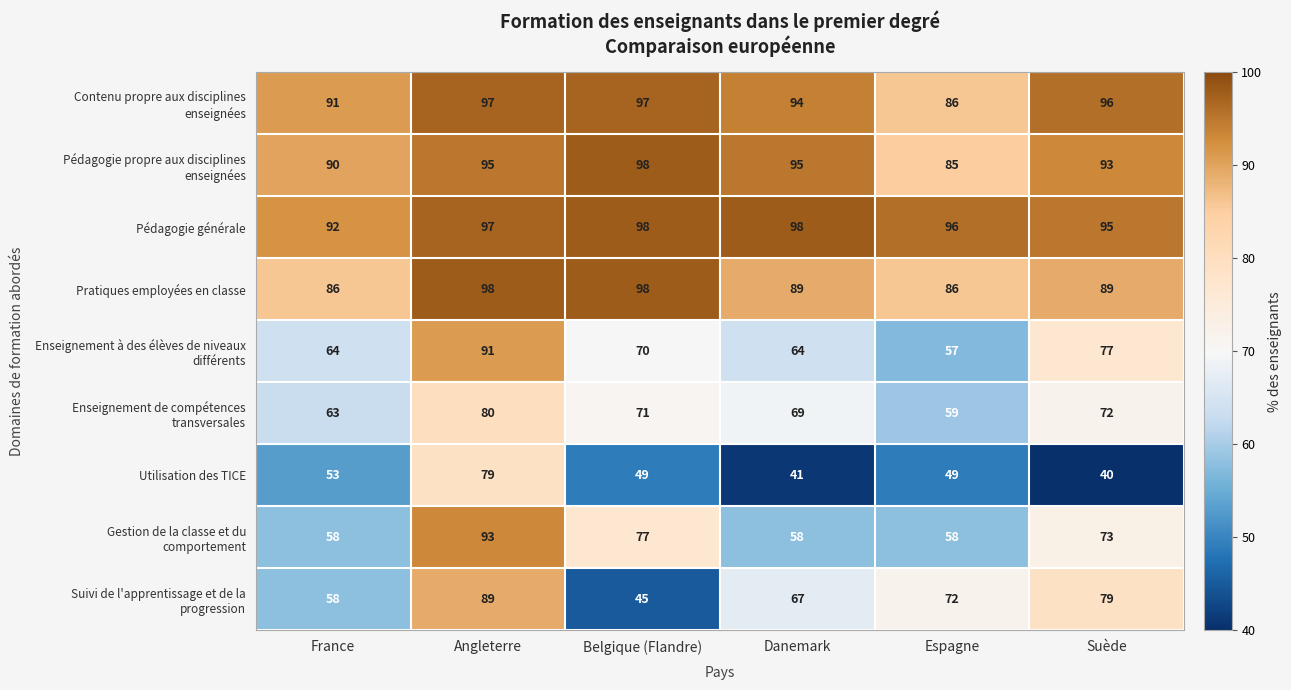

What is the average value of the Pratiques employées en classe series?

91